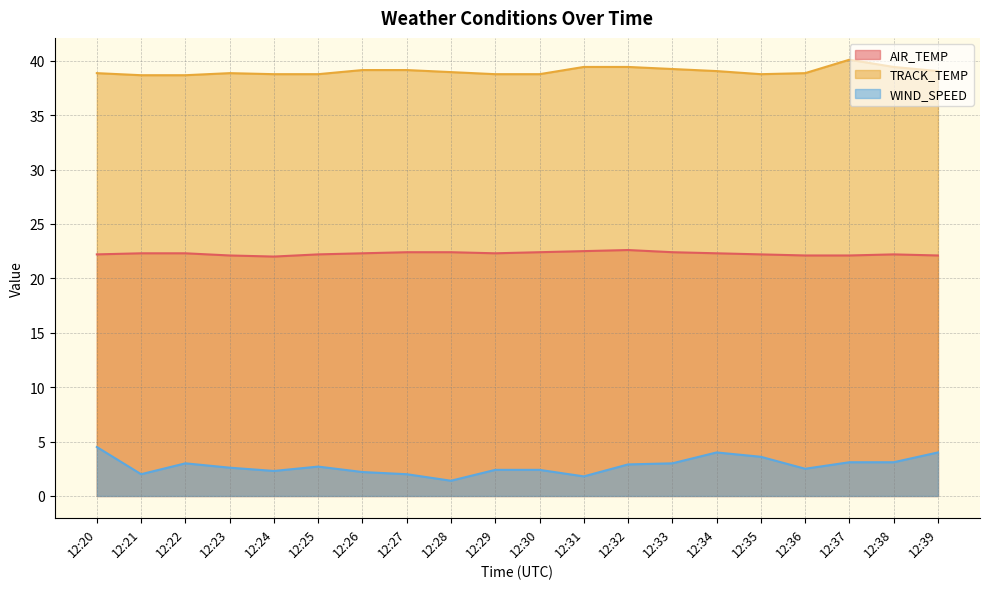

What is the value of the WIND_SPEED point at the 3rd from the left?

3.0